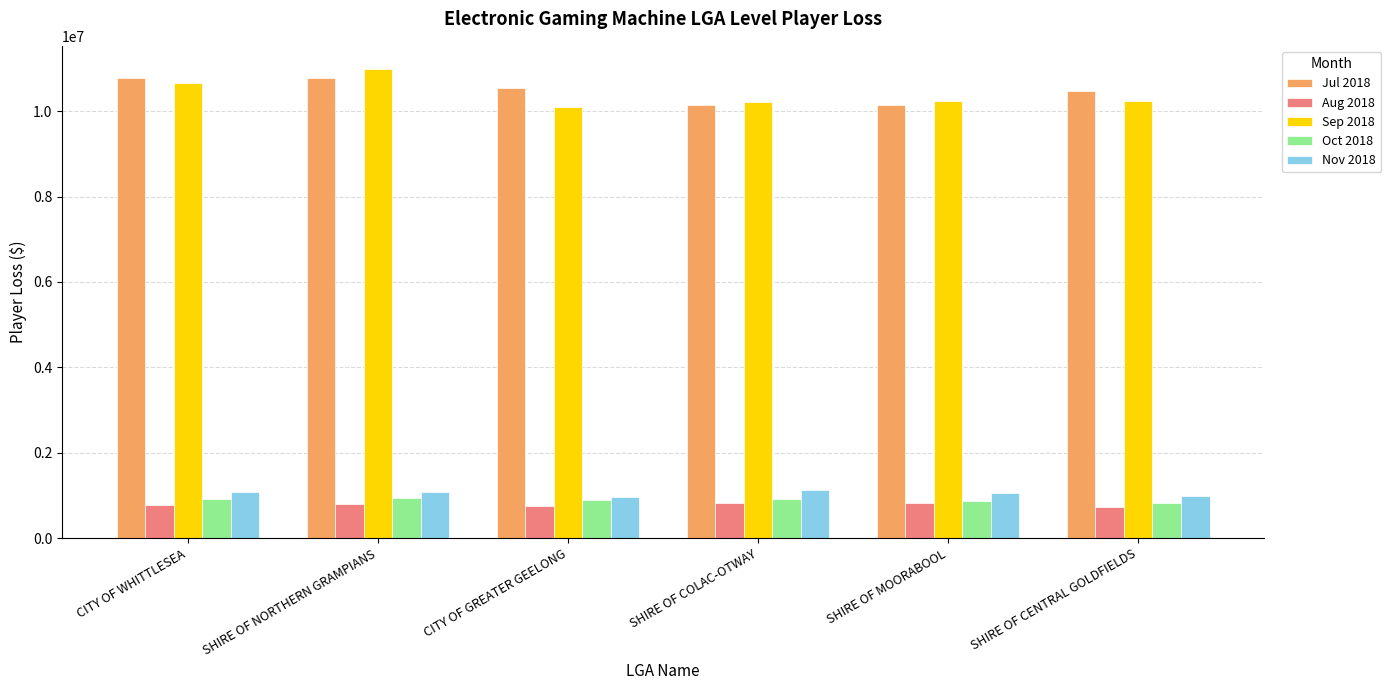

True or false: Sep 2018 has a value of 6968283.1 at CITY OF GREATER GEELONG.

False